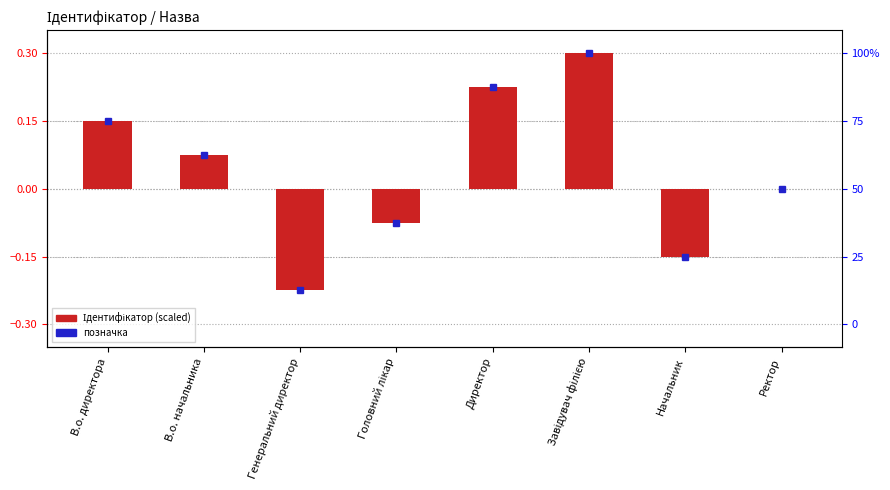

Reading left to right, what are all the values shown in this chart?

В.о. директора=0.1	В.о. начальника=0.1	Генеральний директор=-0.2	Головний лікар=-0.1	Директор=0.2	Завідувач філією=0.3	Начальник=-0.1	Ректор=0.0